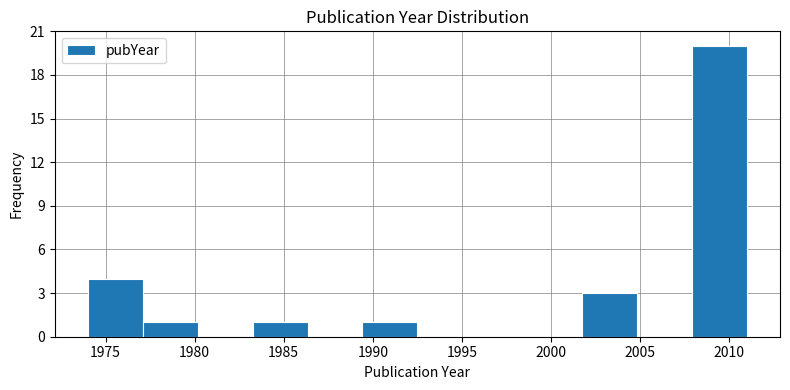

Which range on the x-axis has the tallest bar?

2008.0 to 2011.0